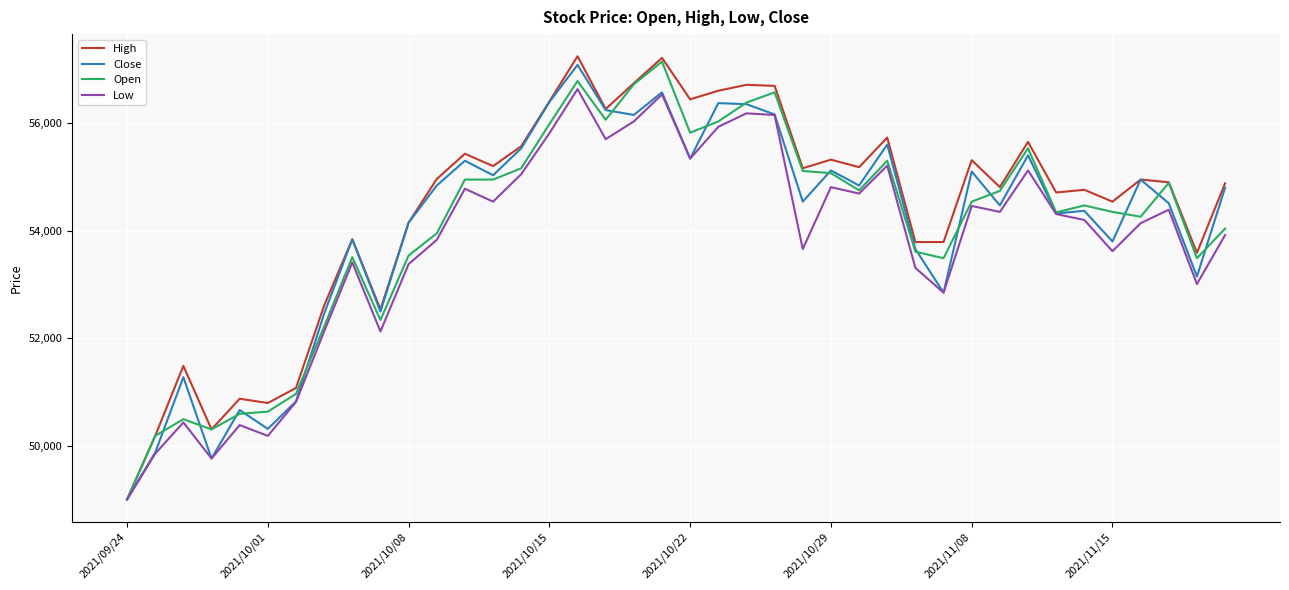

What is the maximum value for Open?

57140